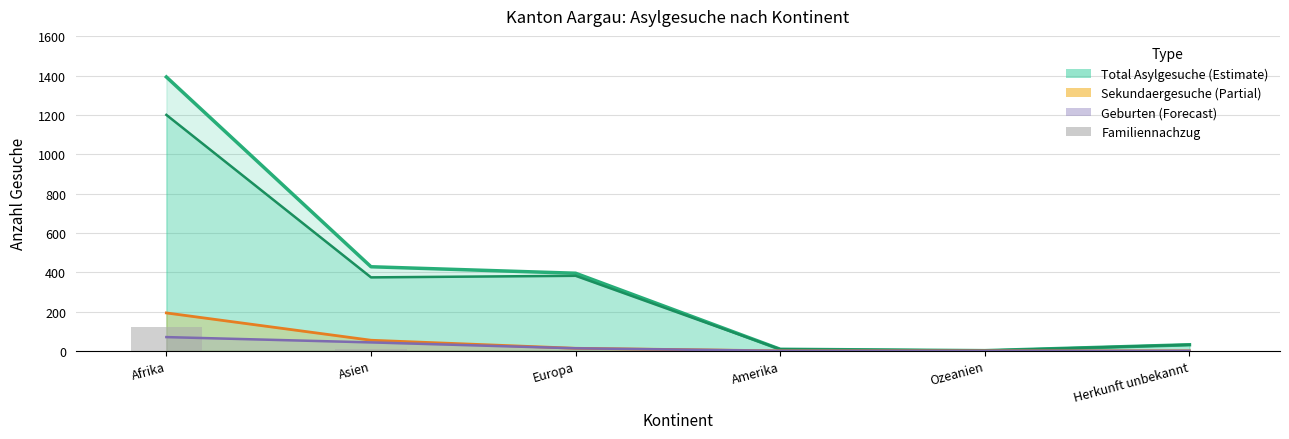

True or false: Geburten has a value of 0 at Amerika.

True